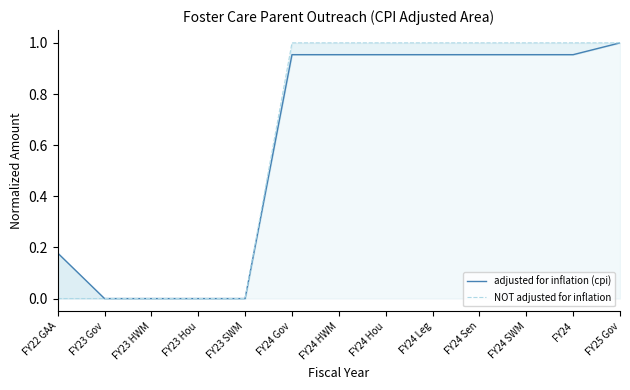

Which series has the largest total across all categories?

NOT adjusted for inflation